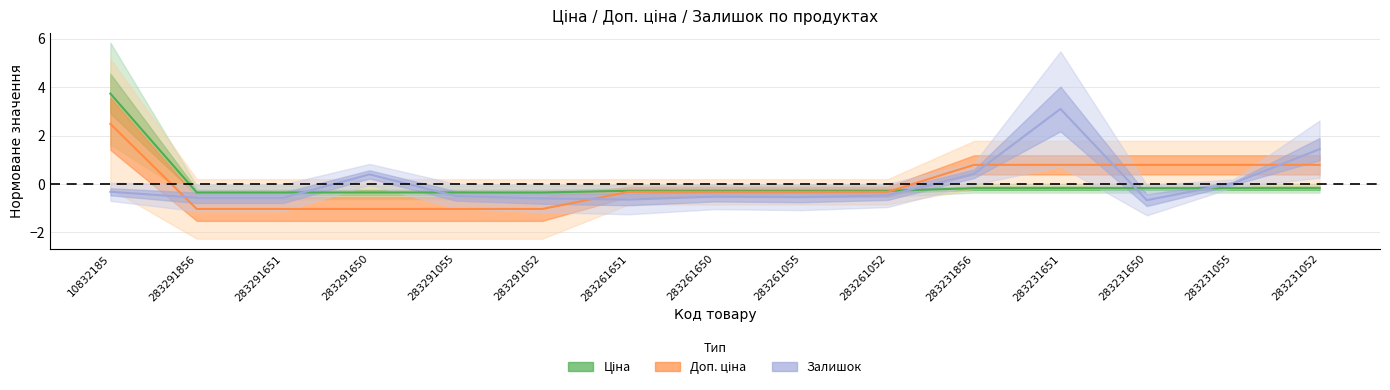

The Залишок series shows 1.1 at 283231651. True or false?

False